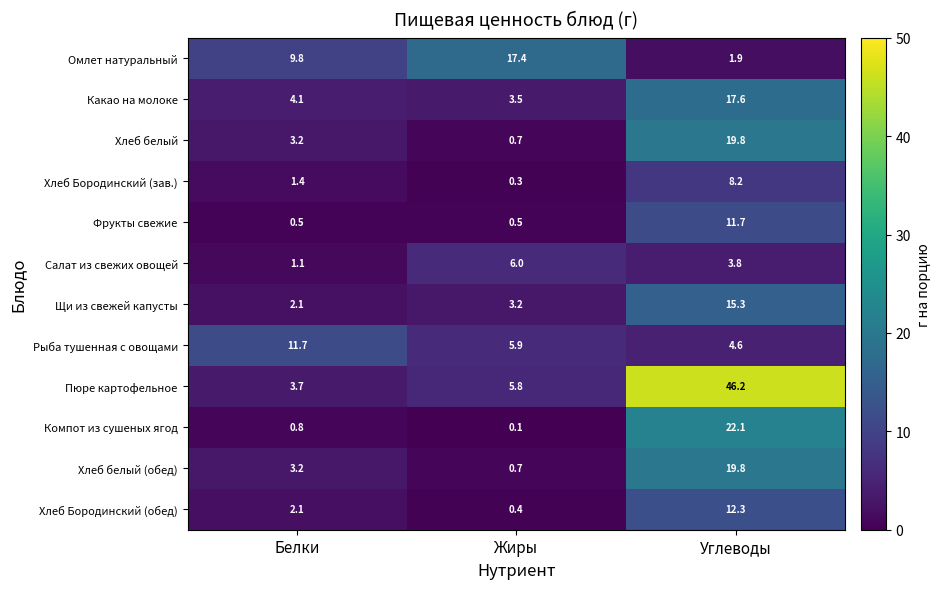

At which label does Хлеб Бородинский (зав.) reach its minimum?

Жиры